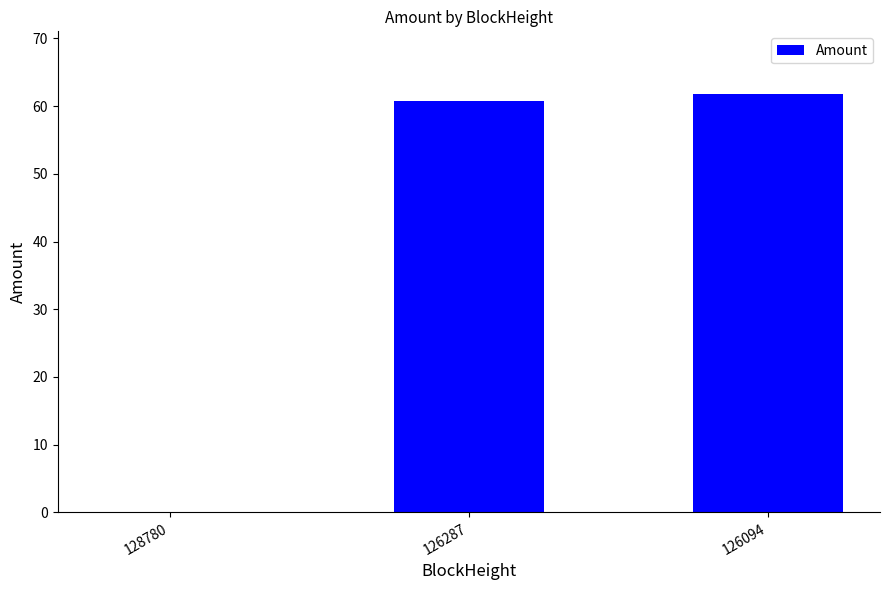

What is the greatest value displayed?

61.8